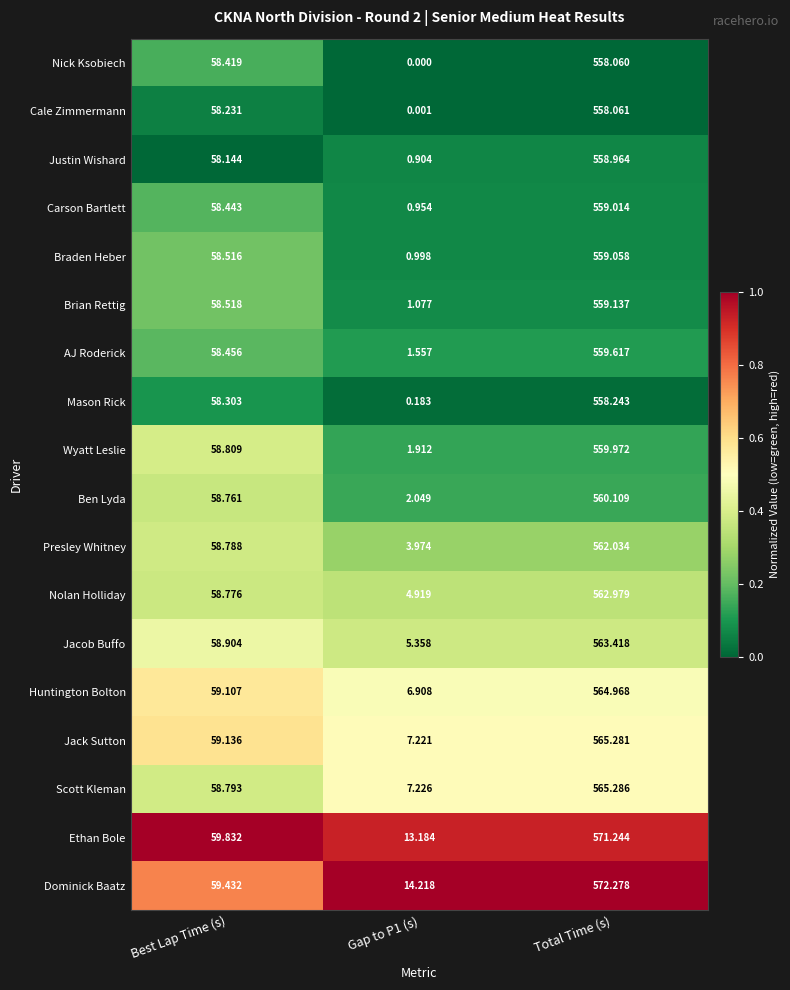

At which label does Braden Heber reach its peak?

Total Time (s)